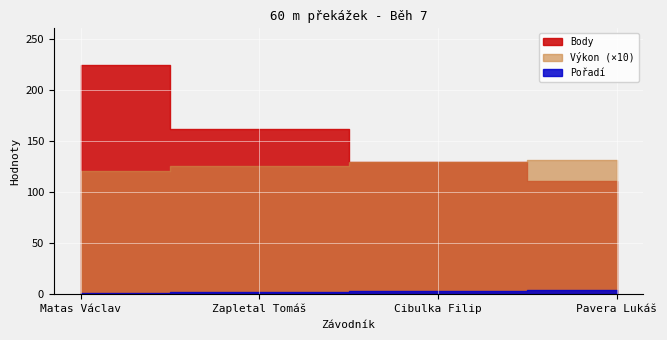

What is the highest value of the Body series?

224.0